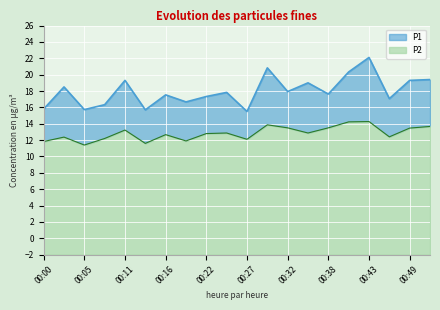

What is the approximate value of P2 at 00:46?

12.4